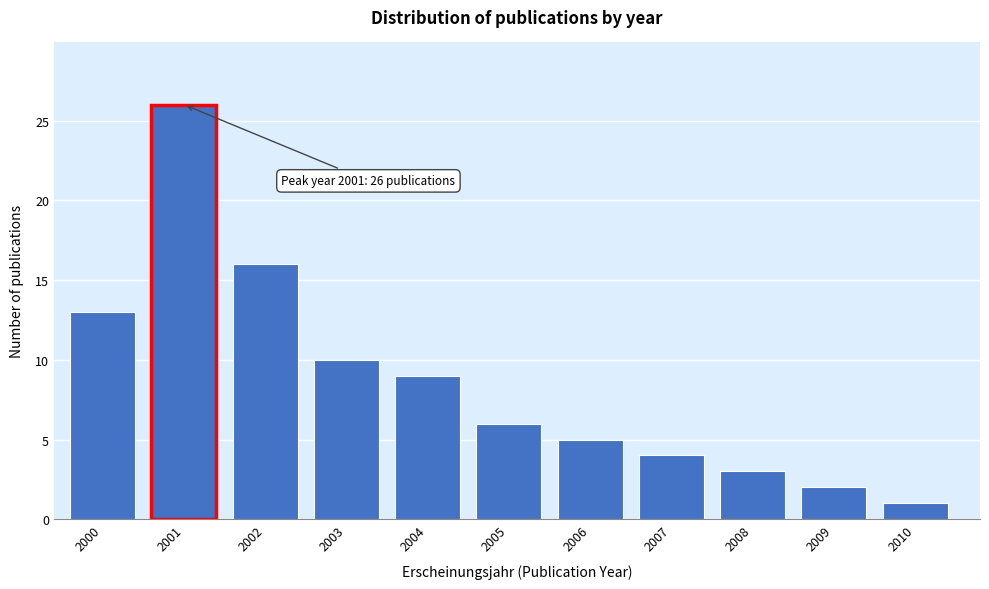

Reading left to right, extract all data points from this chart.

13	26	16	10	9	6	5	4	3	2	1